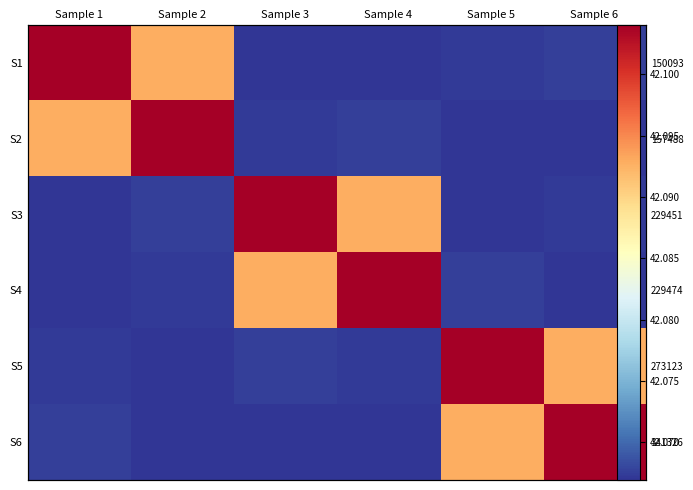

At how many categories does at least one series exceed 42?

6